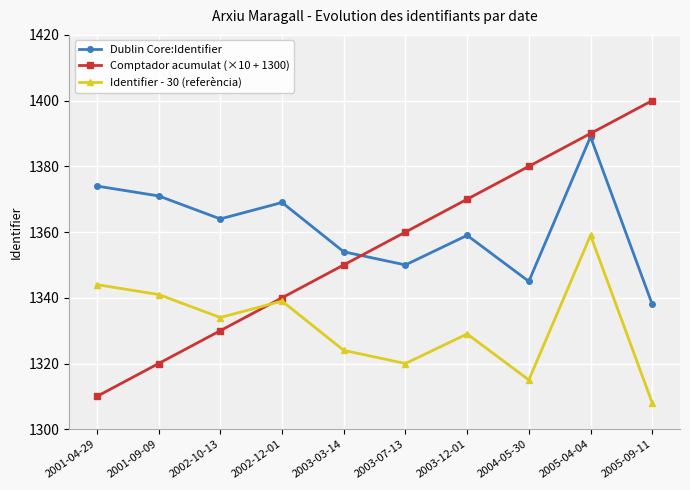

What are all the series names shown in the legend?

Dublin Core:Identifier, Comptador acumulat (×10 + 1300), Identifier - 30 (referència)